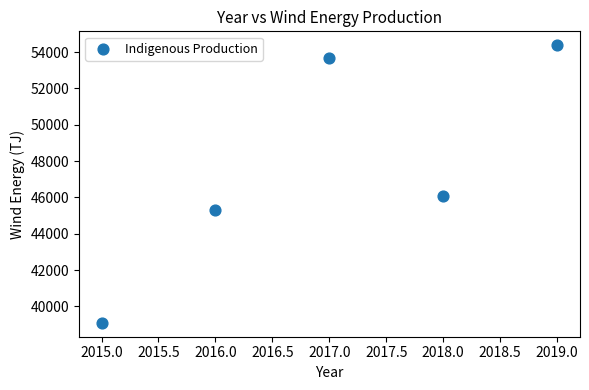

What is the average Y value?

47707.6